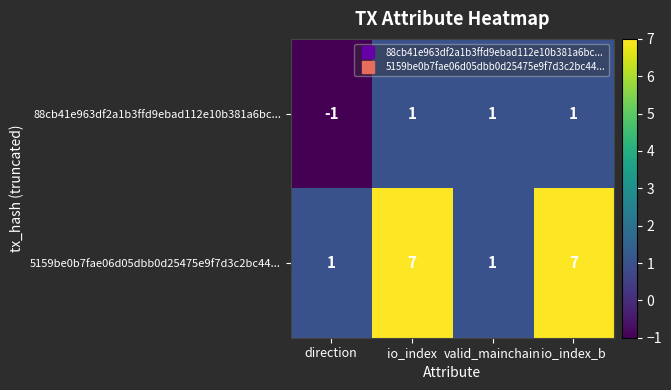

What is the sum of all 5159be0b7fae06d05dbb0d25475e9f7d3c2bc44... values?

16